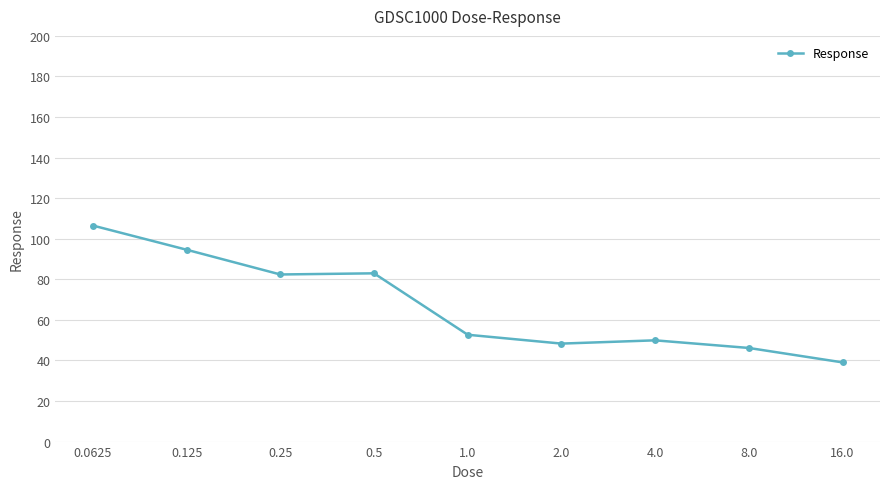

Is it true that the value at 16.0 is 39.0?

True